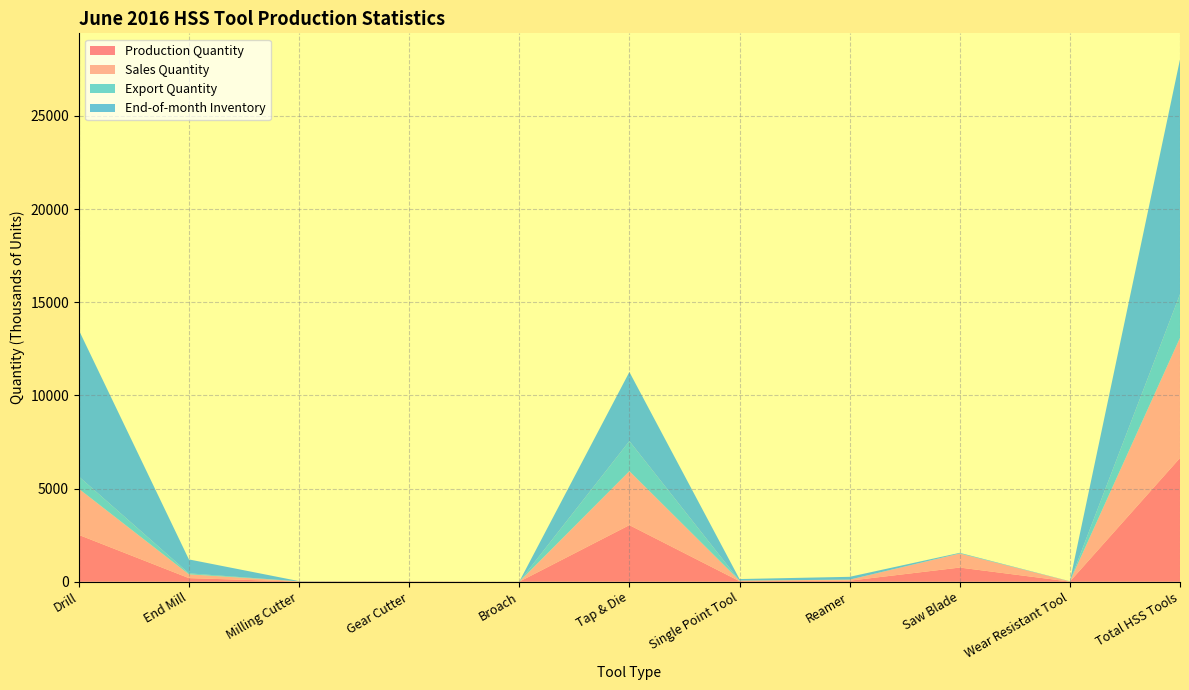

Reading right to left, what are all the values shown in this chart?

Production Quantity: 6644.0	9.9	763.4	59.3	31.6	3040.4	3.2	9.9	12.2	196.9	2517.1
Sales Quantity: 6448.7	11.1	750.7	54.2	32.9	2896.1	3.2	10.0	11.5	203.7	2475.3
Export Quantity: 2336.2	0.8	7.9	2.1	0.1	1613.2	0.9	1.6	0.5	51.3	657.8
End-of-month Inventory: 12603.0	7.7	31.2	150.1	81.9	3708.0	0.2	1.4	11.6	748.6	7862.2